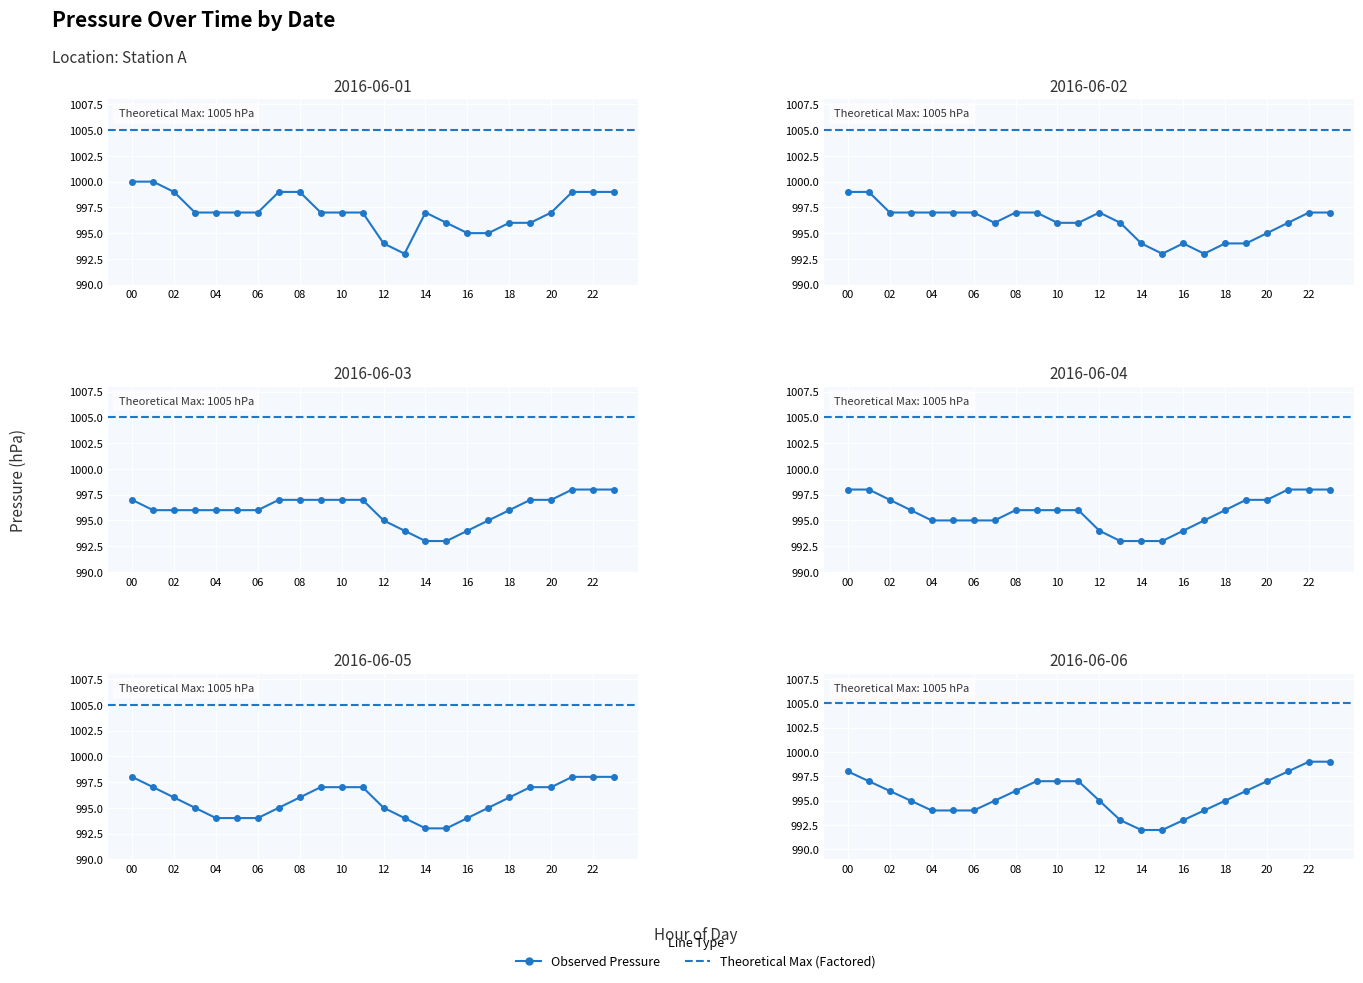

Reading left to right, what are all the values shown in this chart?

2016-06-01: 1000	1000	999	997	997	997	997	999	999	997	997	997	994	993	997	996	995	995	996	996	997	999	999	999
2016-06-02: 999	999	997	997	997	997	997	996	997	997	996	996	997	996	994	993	994	993	994	994	995	996	997	997
2016-06-03: 997	996	996	996	996	996	996	997	997	997	997	997	995	994	993	993	994	995	996	997	997	998	998	998
2016-06-04: 998	998	997	996	995	995	995	995	996	996	996	996	994	993	993	993	994	995	996	997	997	998	998	998
2016-06-05: 998	997	996	995	994	994	994	995	996	997	997	997	995	994	993	993	994	995	996	997	997	998	998	998
2016-06-06: 998	997	996	995	994	994	994	995	996	997	997	997	995	993	992	992	993	994	995	996	997	998	999	999